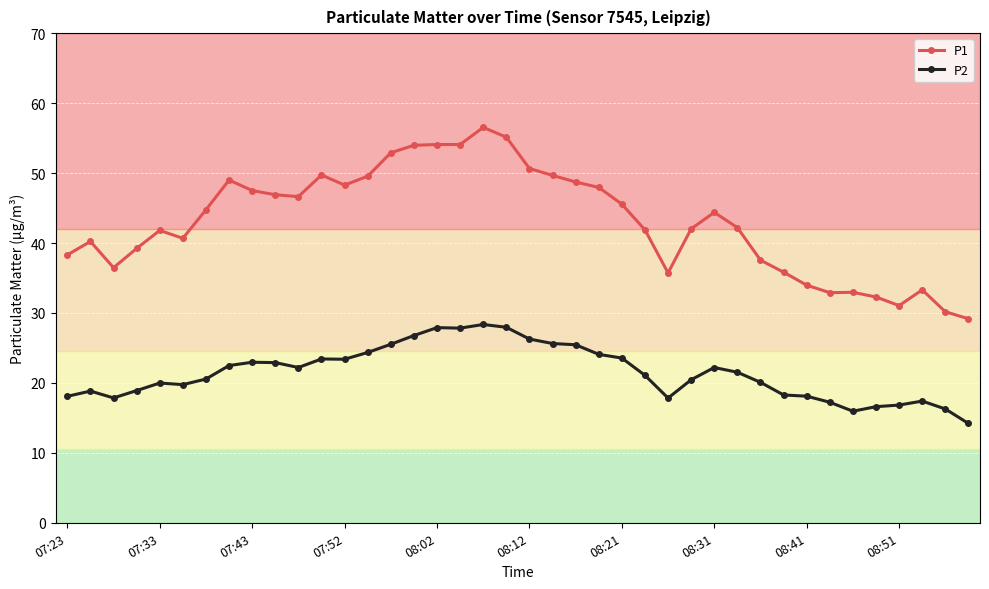

What is the difference between the maximum and second lowest values in the P1 series?

26.4